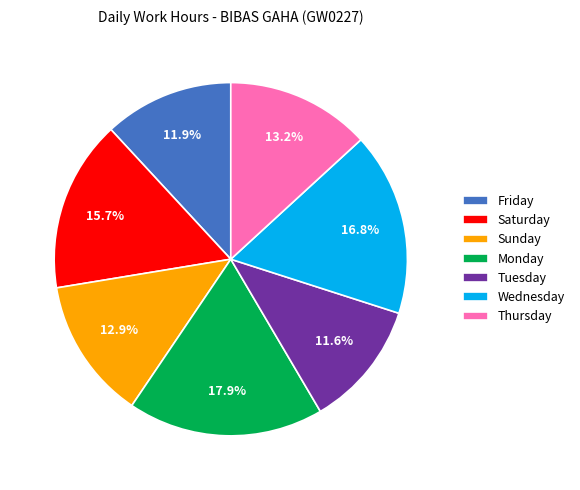

What is the largest slice in the pie chart?

Monday